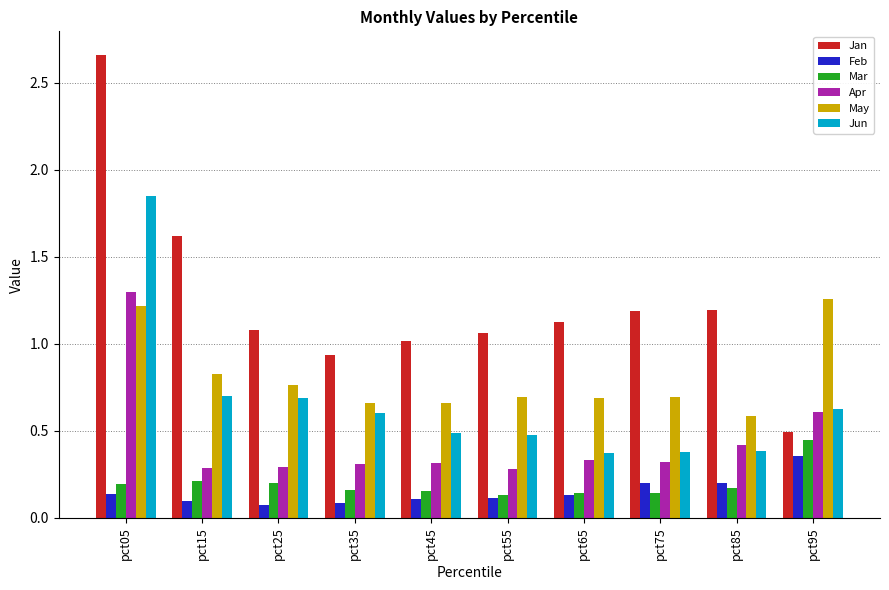

Which series changed the most between pct05 and pct45?

Jan